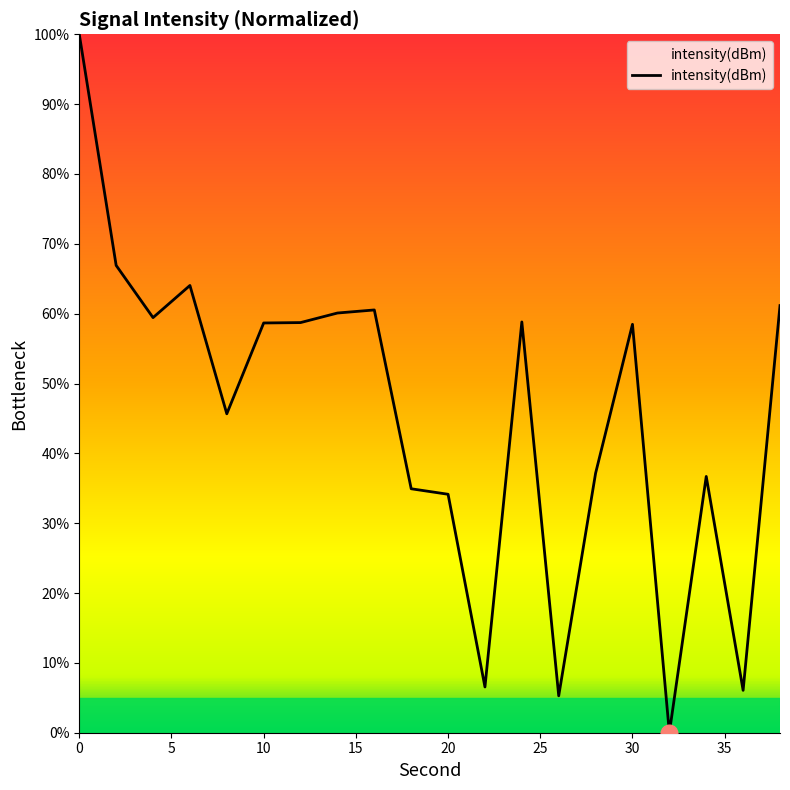

What is the greatest value displayed?

100.0